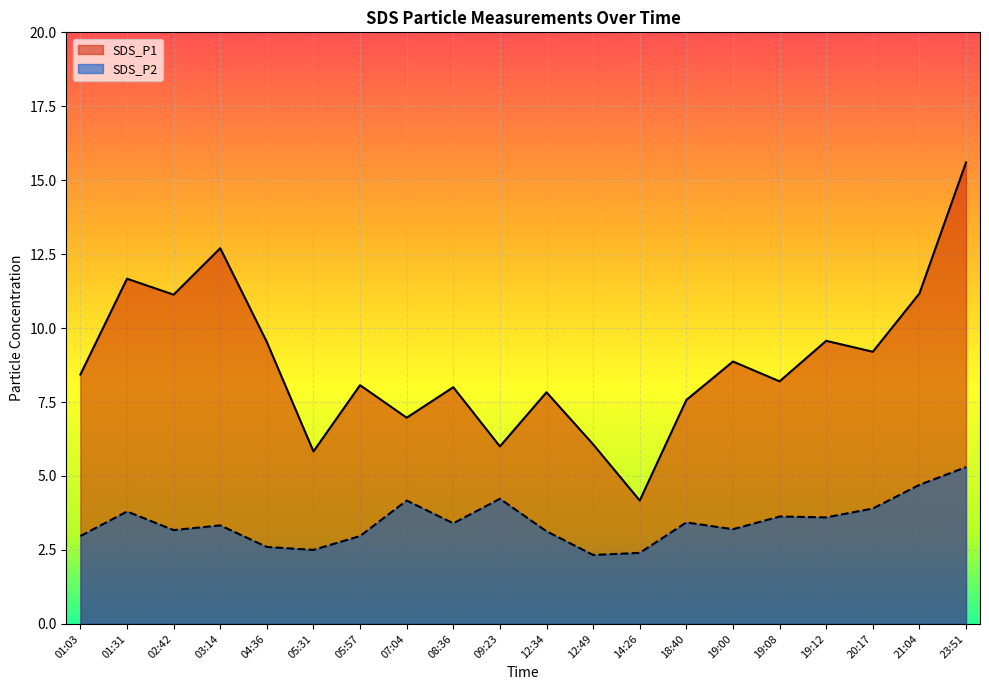

What position from the left is 04:36?

5